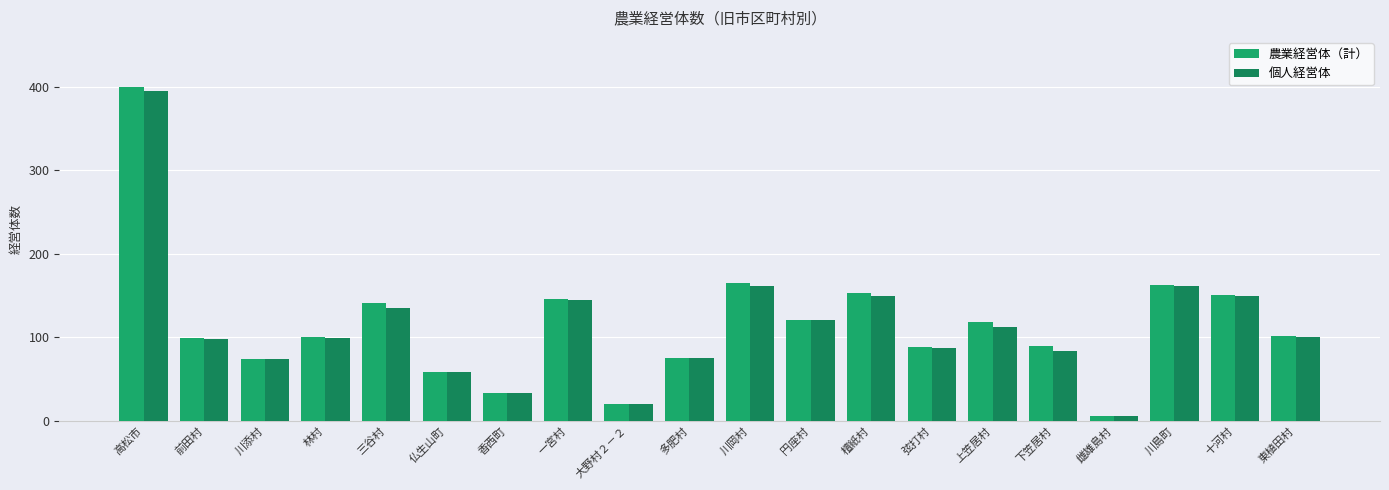

What is the sum of all 農業経営体（計） values?

2305